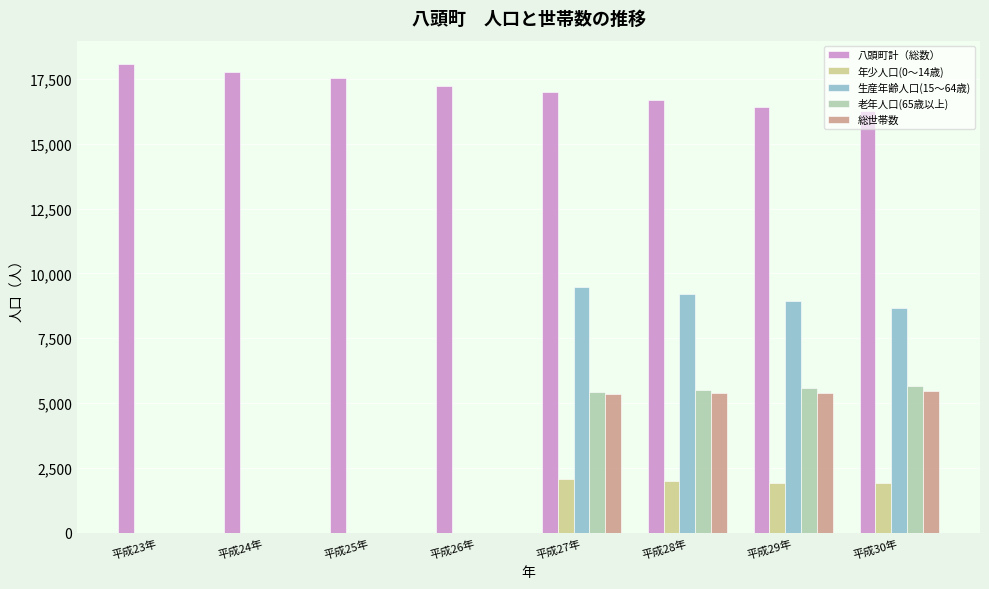

What is the maximum value shown in the chart?

18071